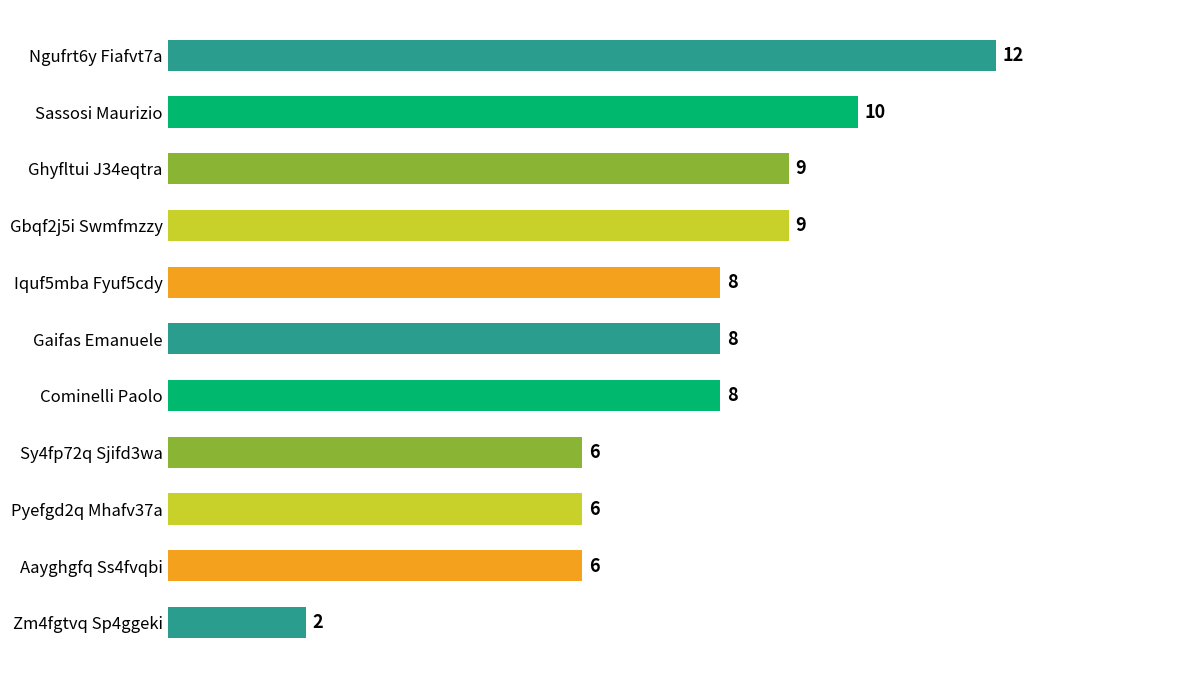

Are the bars horizontal?

Yes